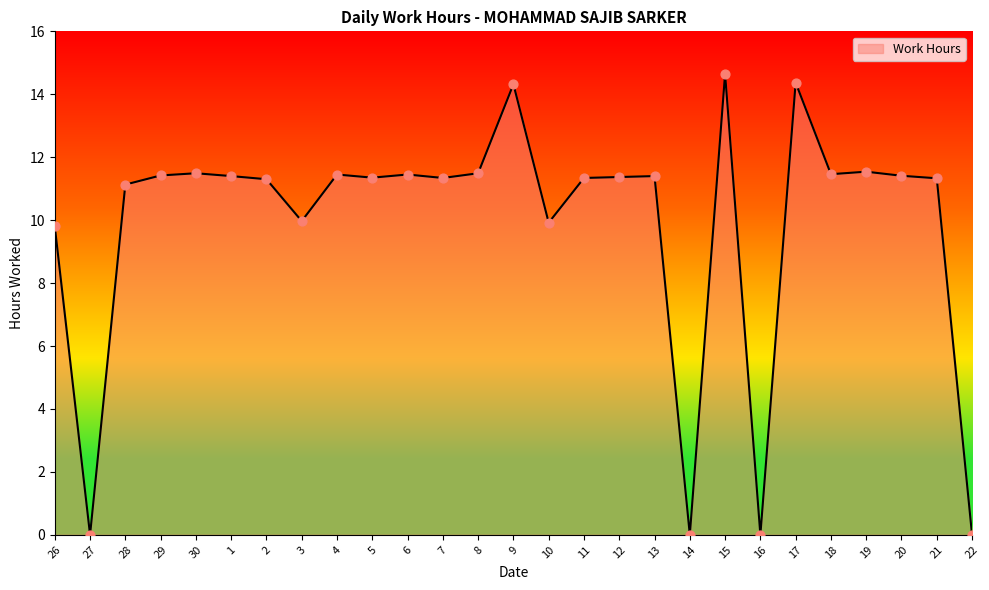

Which has a higher value, 22 or 20?

20